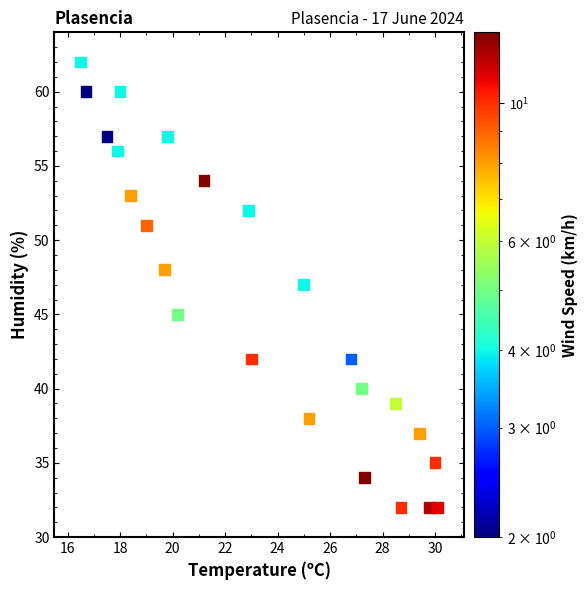

Count the number of points in this scatter plot.

24